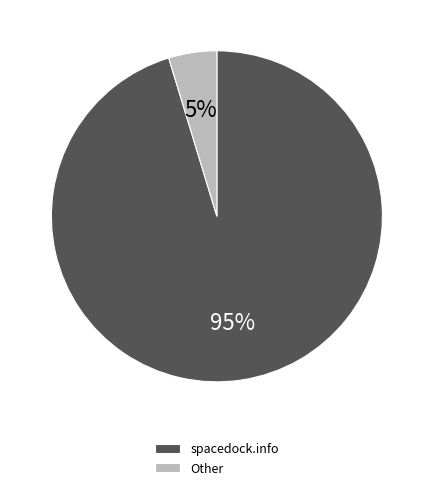

Which has a higher value, Other or spacedock.info?

spacedock.info